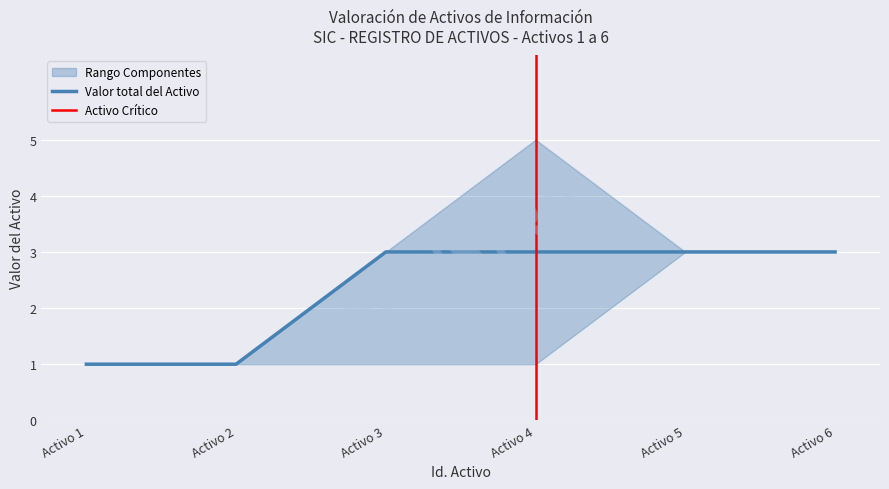

Which category has the lowest value across all series?

Activo 1